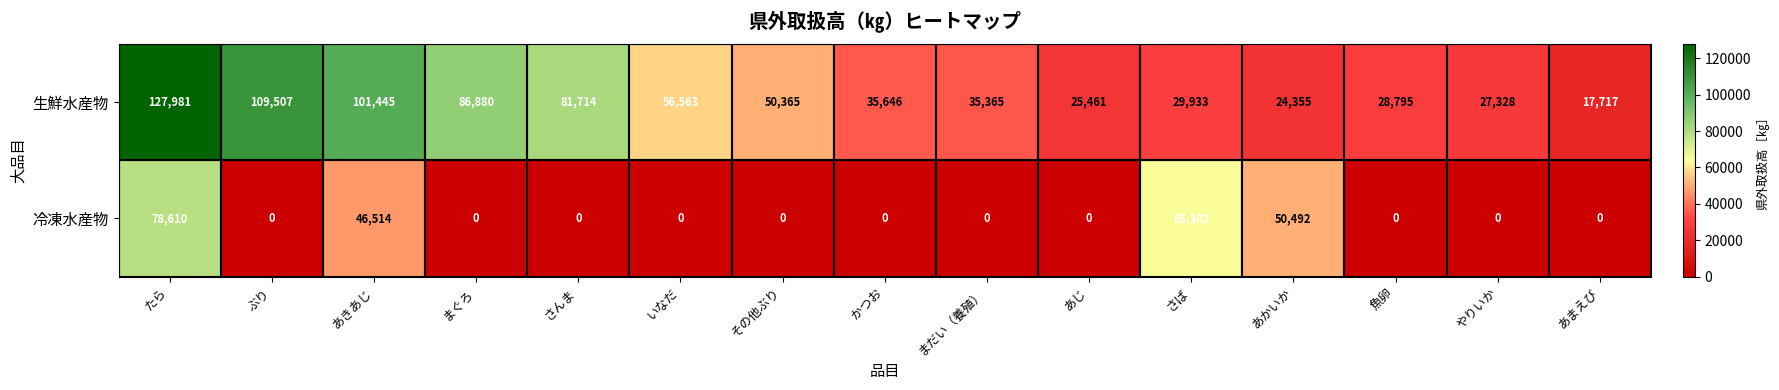

What is the difference between the 生鮮水産物 values at まだい（養殖） and やりいか?

8037